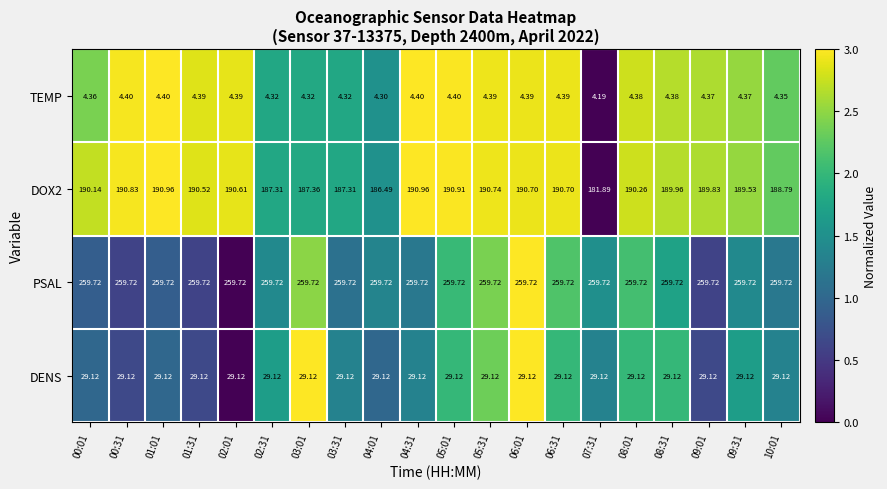

Which series has the largest total across all categories?

PSAL